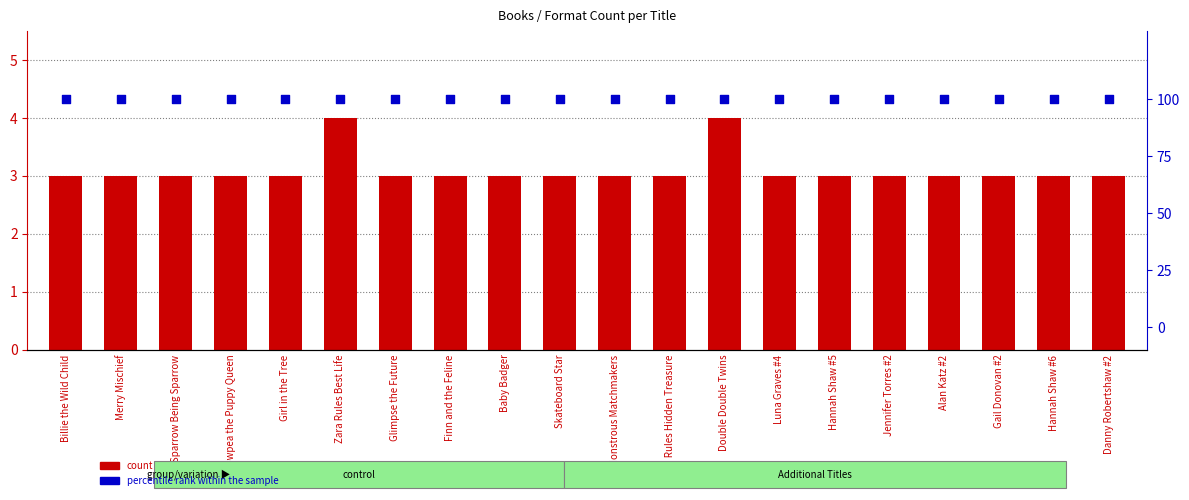

Which series contains the lowest Y value?

count